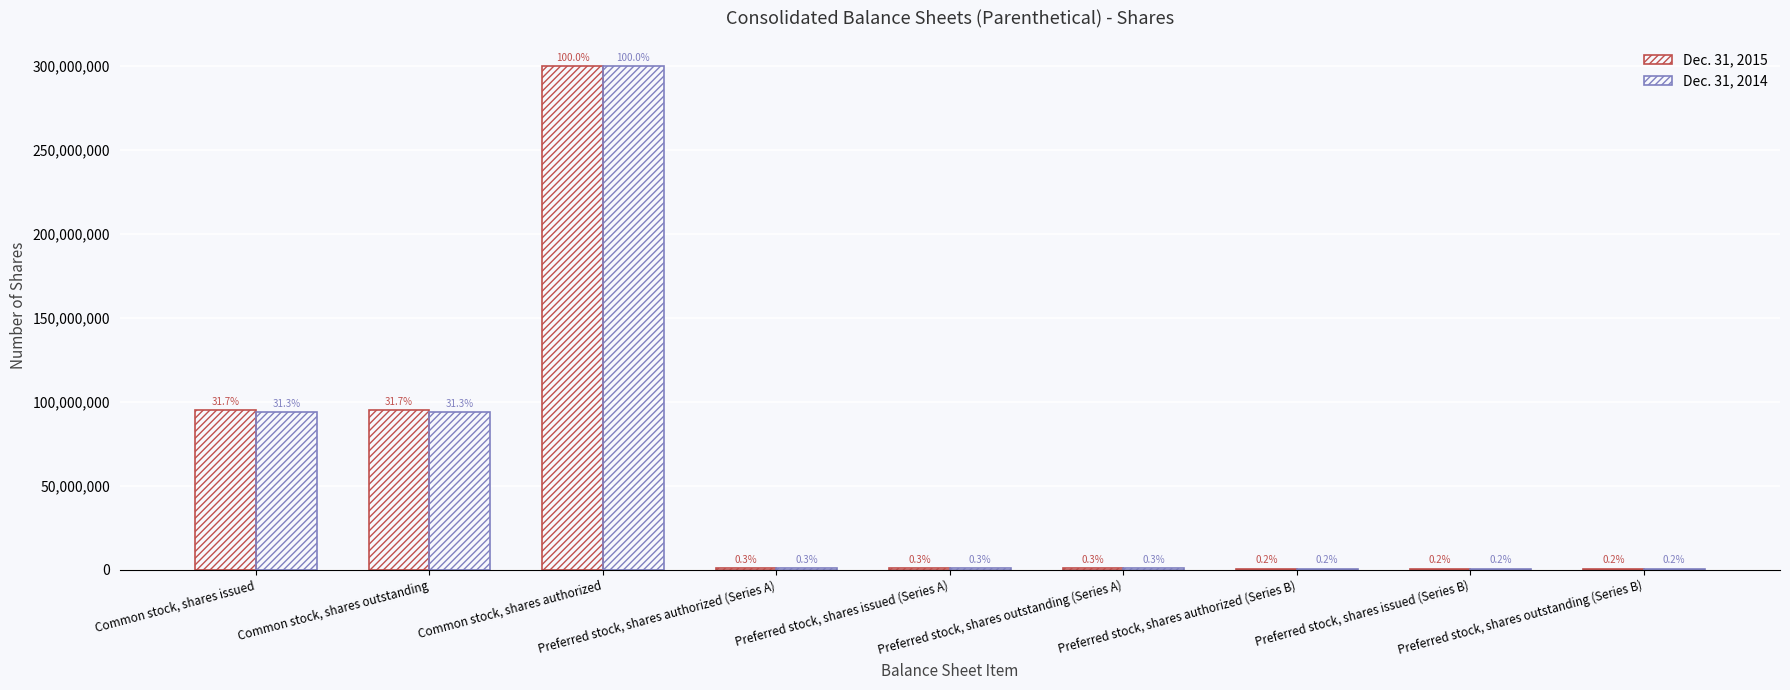

Where does the Dec. 31, 2015 series first go above 1000000?

Common stock, shares issued